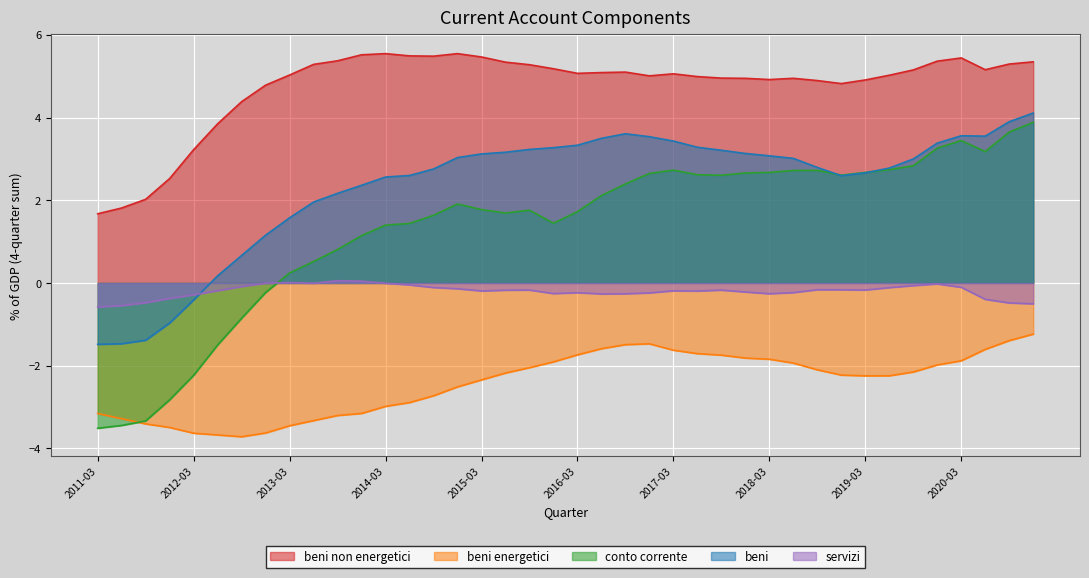

What is the total value across all series at 2013-12?

5.9